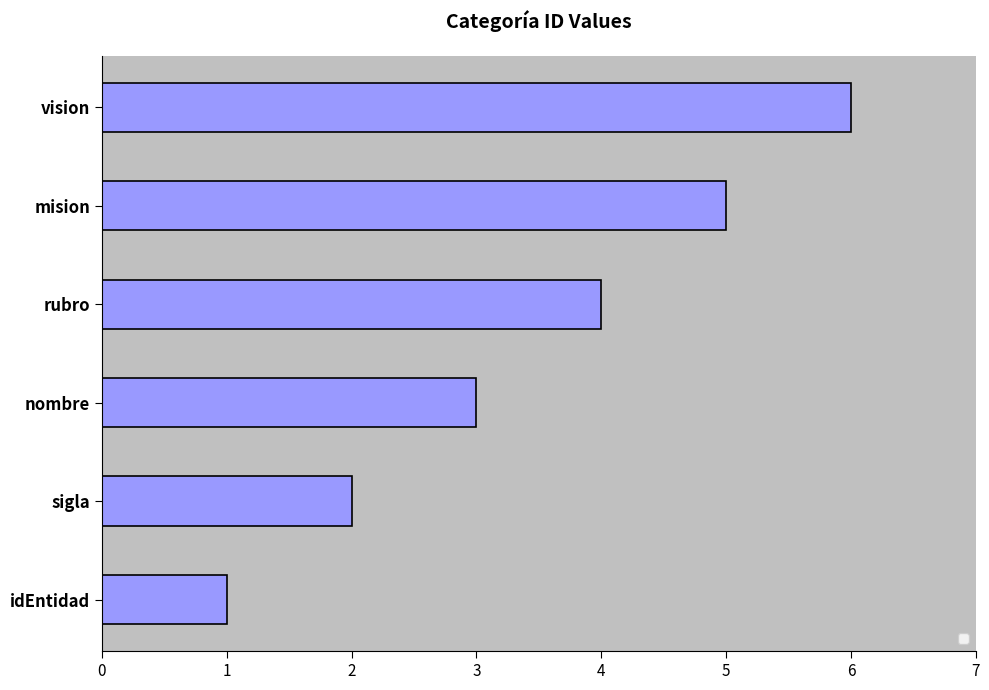

At which label is the value closest to 3?

nombre